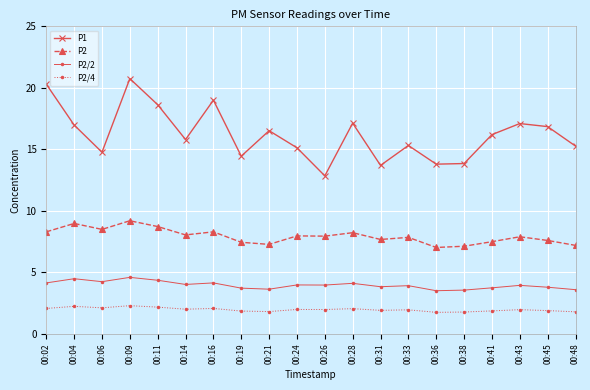

Is the value of P1 at 00:38 greater than the value of P2 at 00:26?

Yes